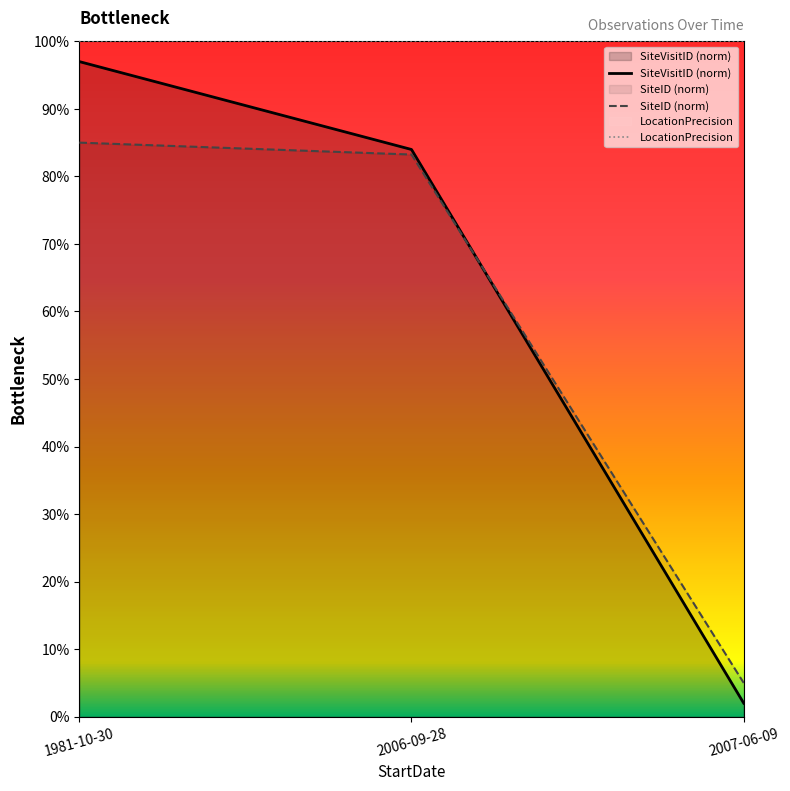

What is the label of the 1st point from the left?

1981-10-30